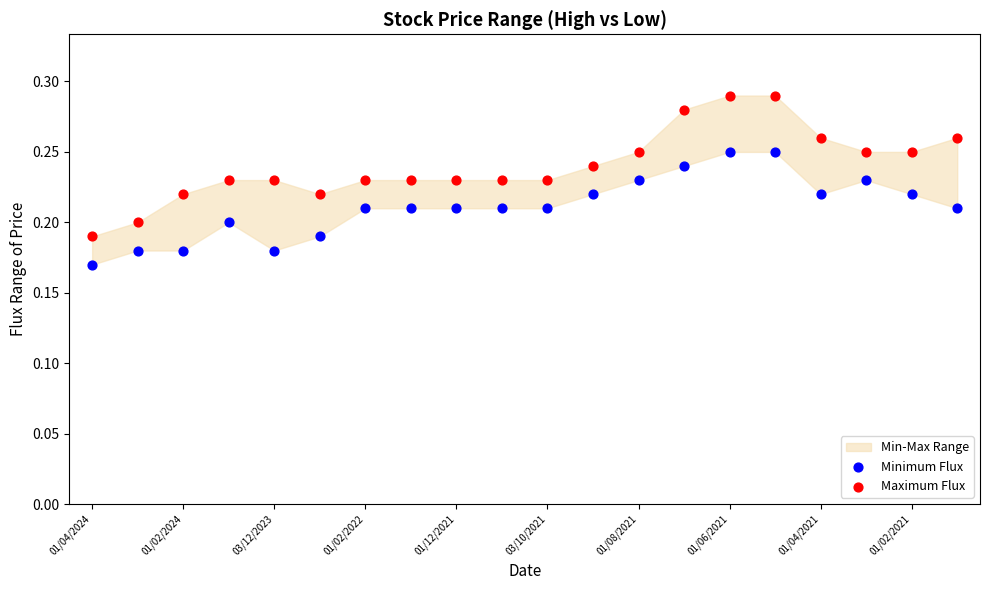

Which series reaches the minimum Y coordinate?

Minimum Flux